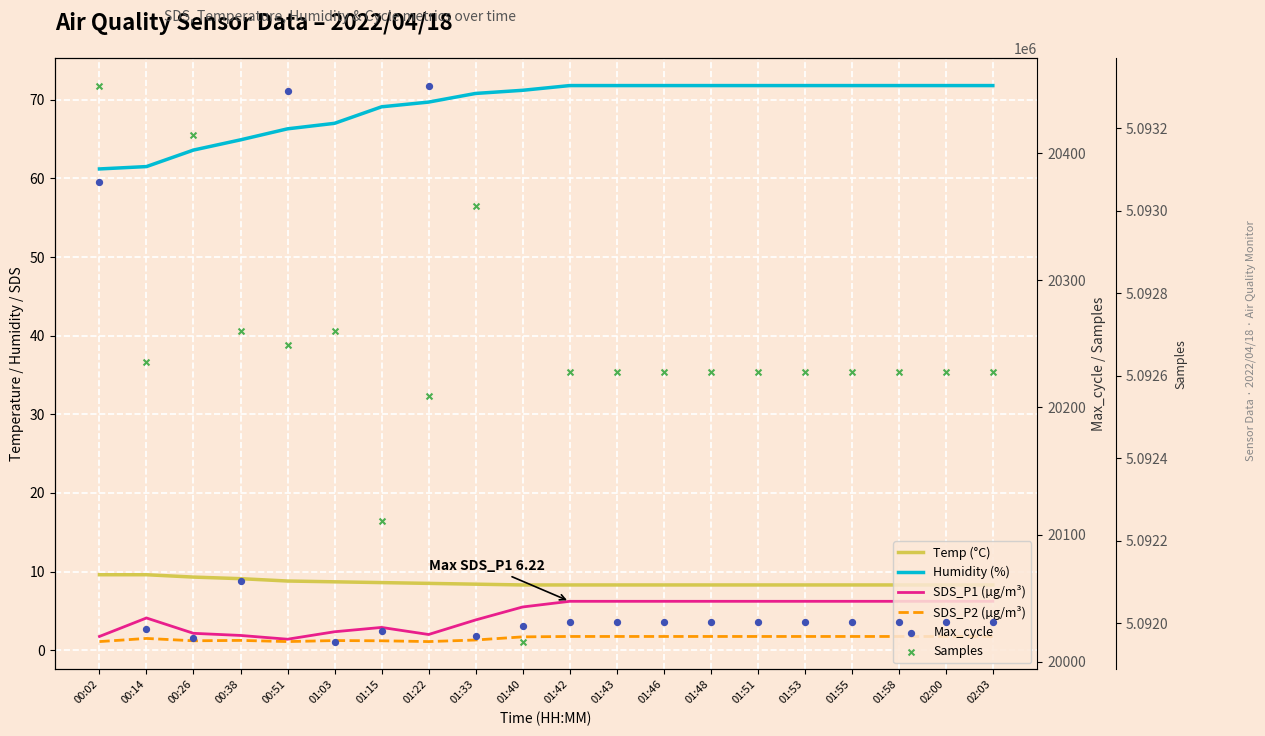

Which series has the largest total across all categories?

Samples